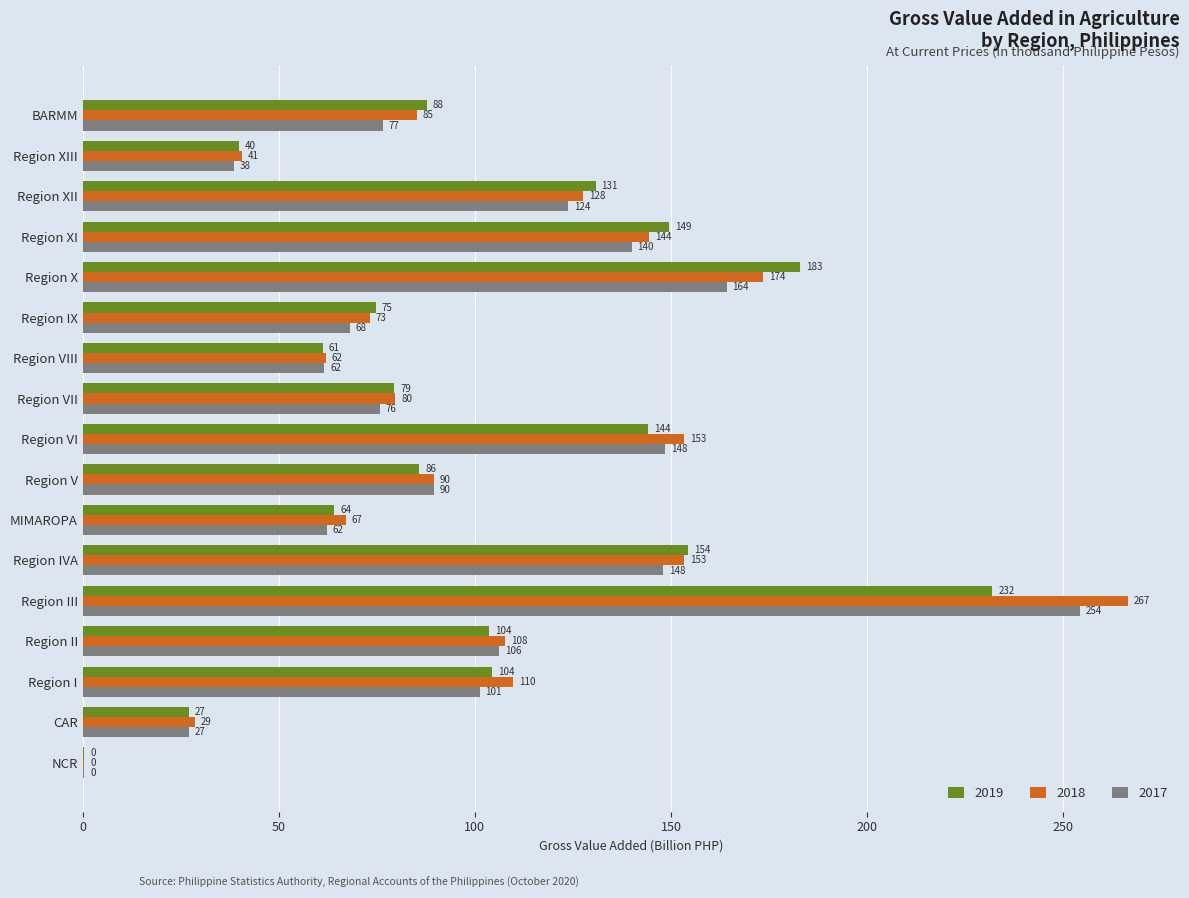

Read the 2019 value at Region IX.

74.7